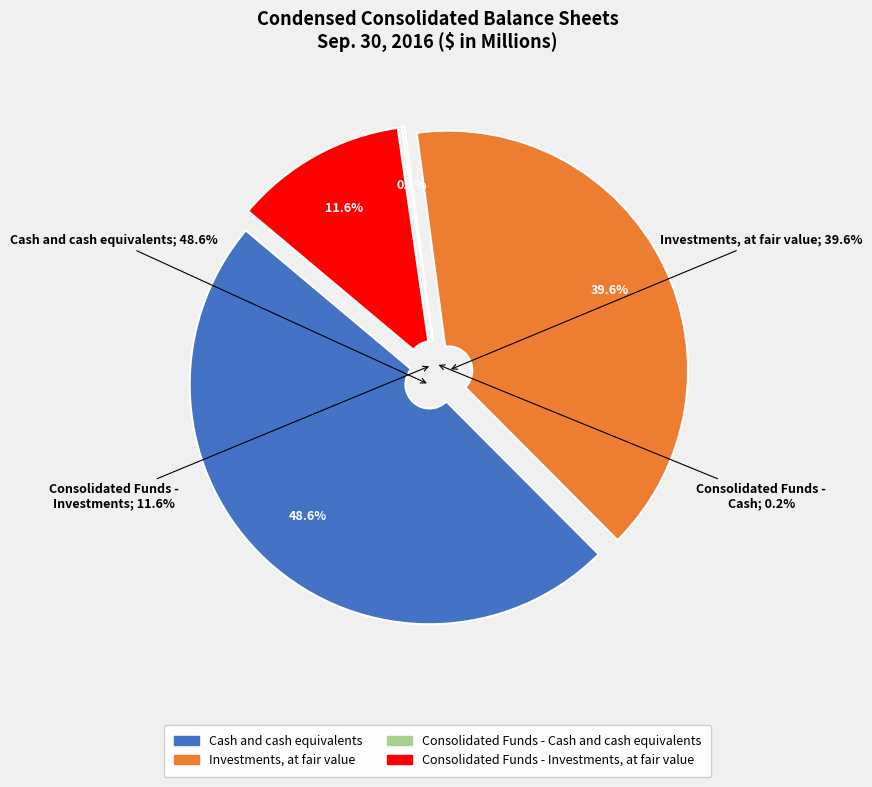

Which category has the smallest portion of the pie?

Consolidated Funds - Cash and cash equivalents